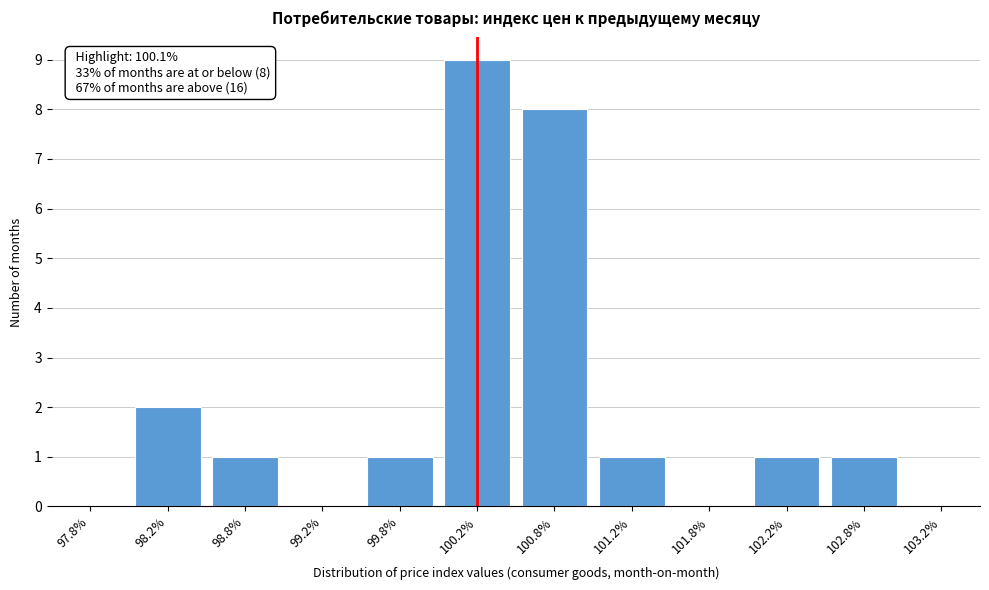

Reading right to left, what are all the values shown in this chart?

103.2%=0	102.8%=1	102.2%=1	101.8%=0	101.2%=1	100.8%=8	100.2%=9	99.8%=1	99.2%=0	98.8%=1	98.2%=2	97.8%=0